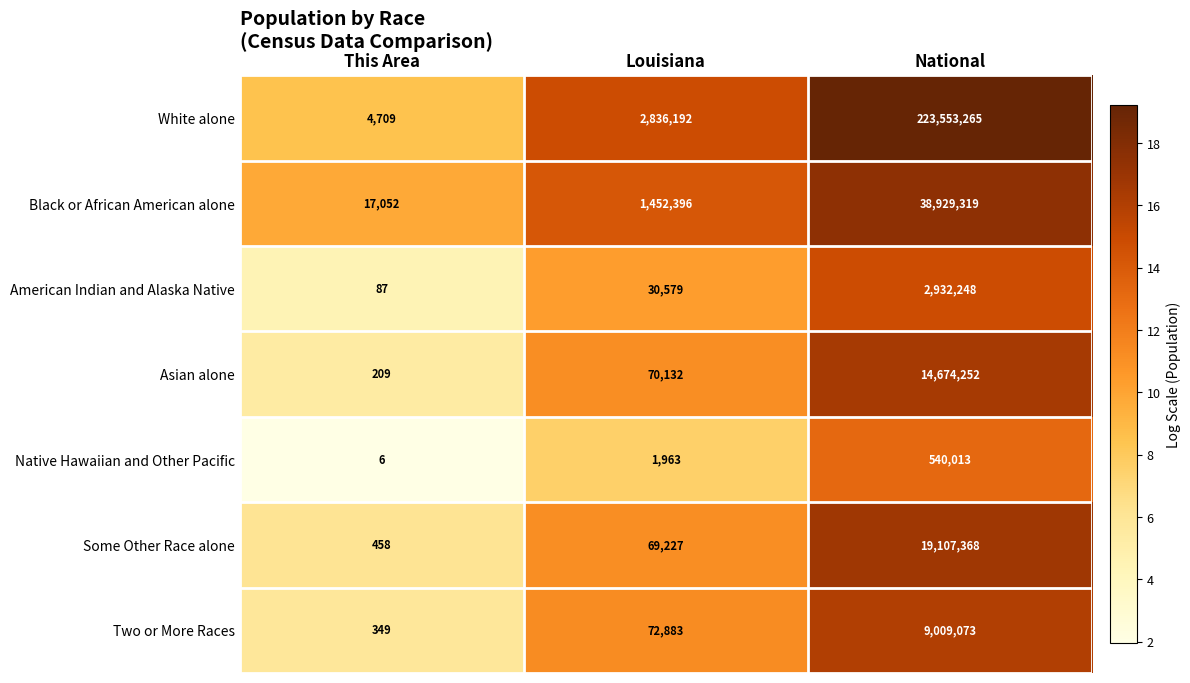

How many series are shown in this chart?

7